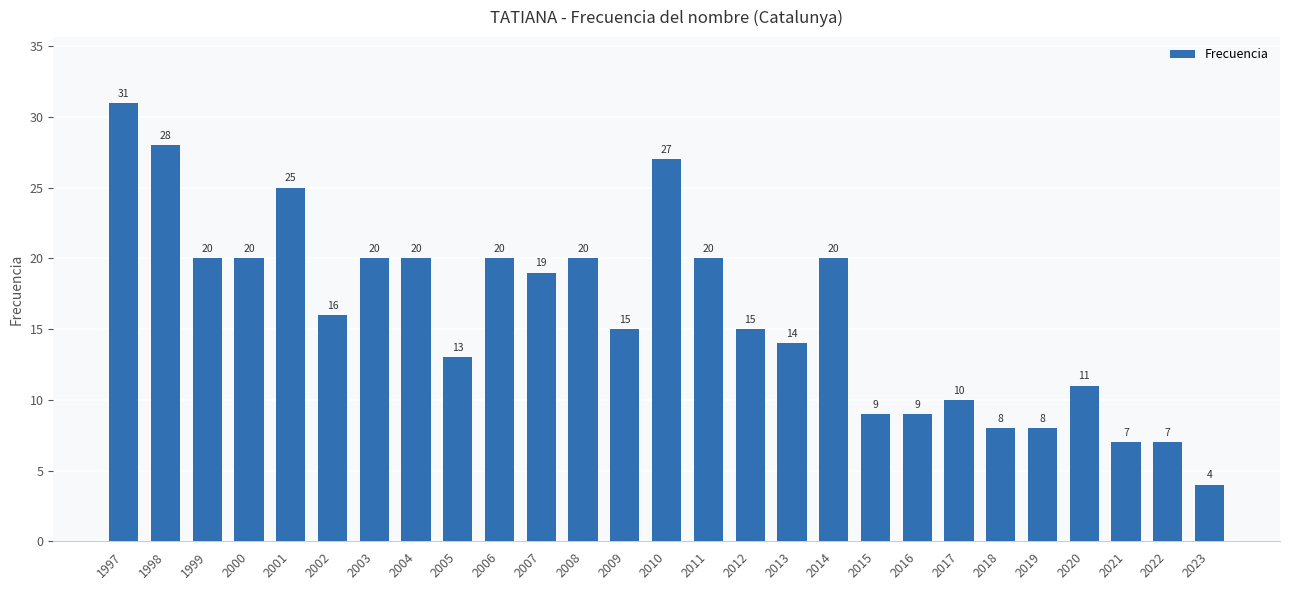

What is the change in value from 2005 to 2017?

-3